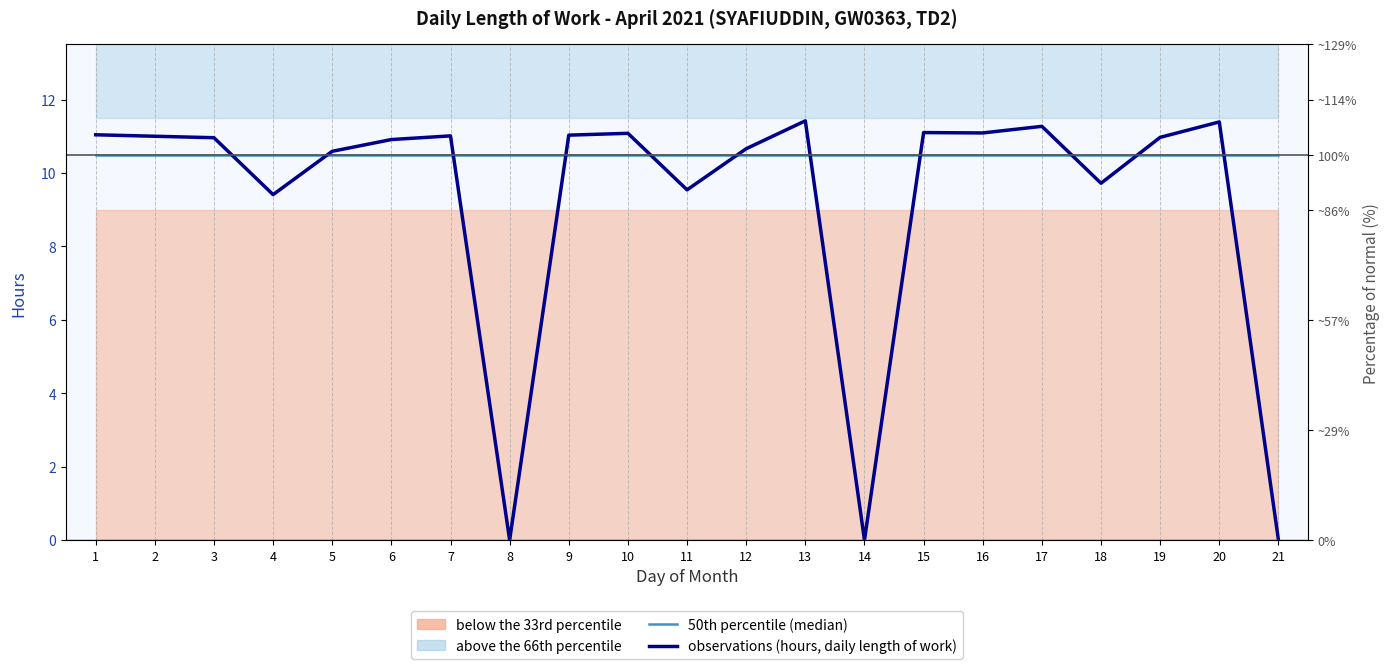

Which series has the largest range (max minus min)?

observations (hours, daily length of work)